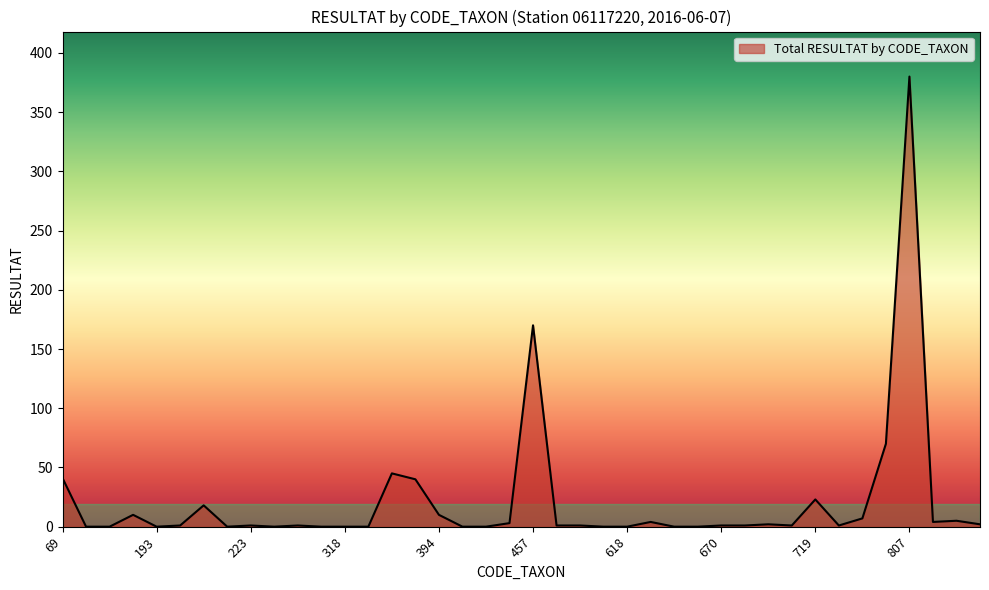

What is the difference between the maximum and minimum values?

380